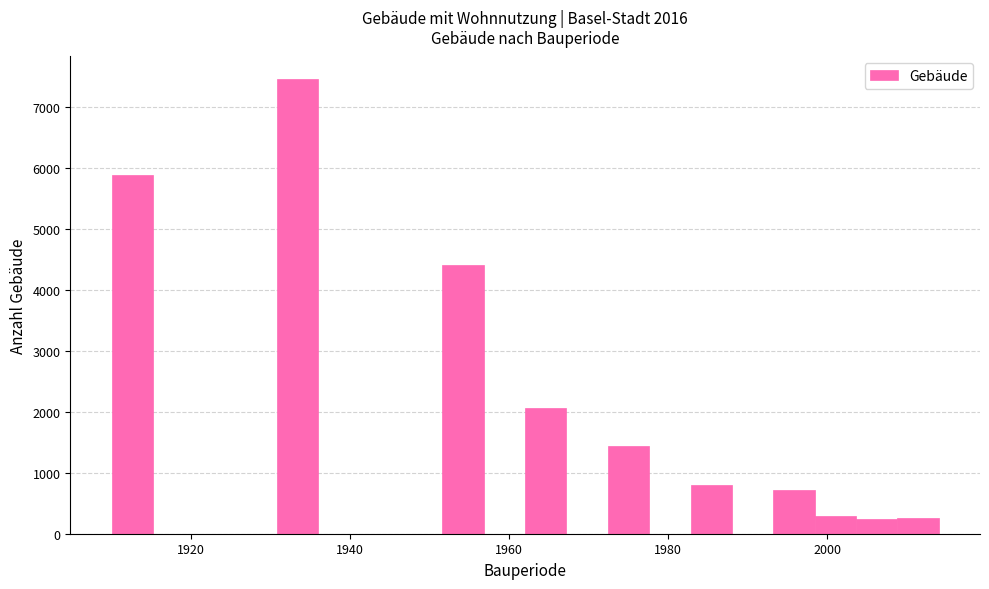

Read against the x-axis, roughly where is the centre of the tallest bar?

1934